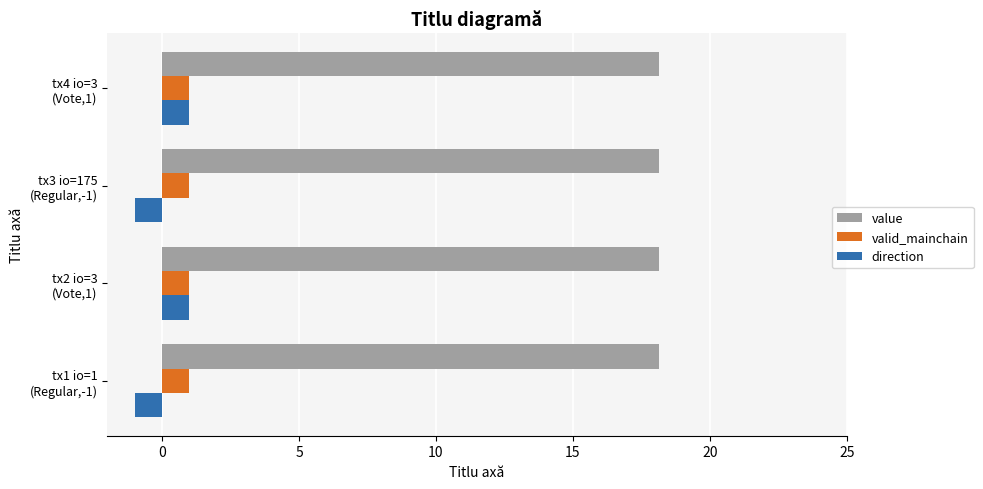

What is the minimum value shown in the chart?

-1.0